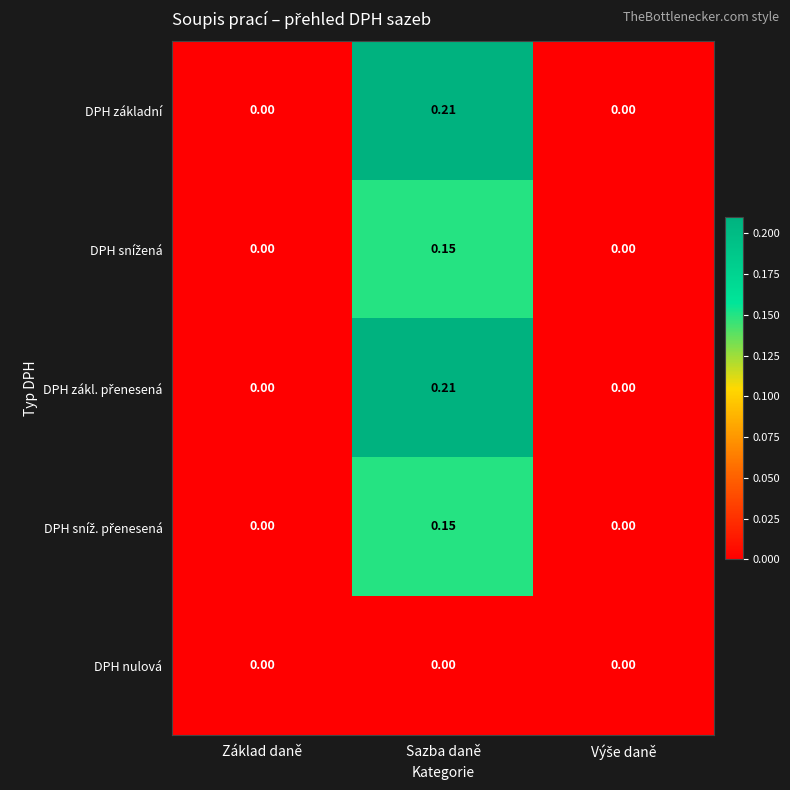

At which category is the sum across all series the highest?

Sazba daně